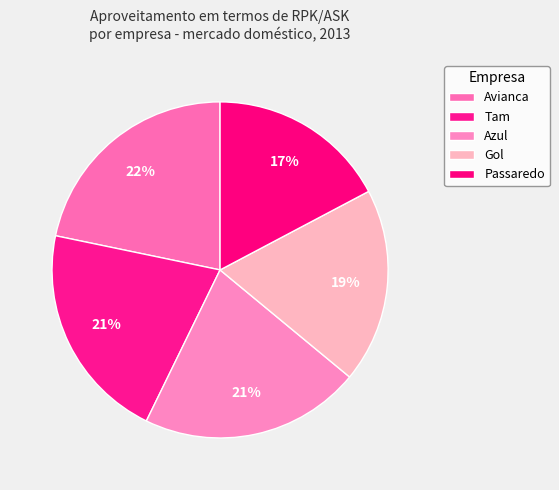

How many segments does this pie chart have?

5